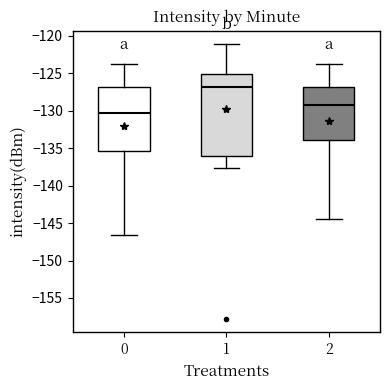

Which box is the tallest, from its lower edge to its upper edge?

1